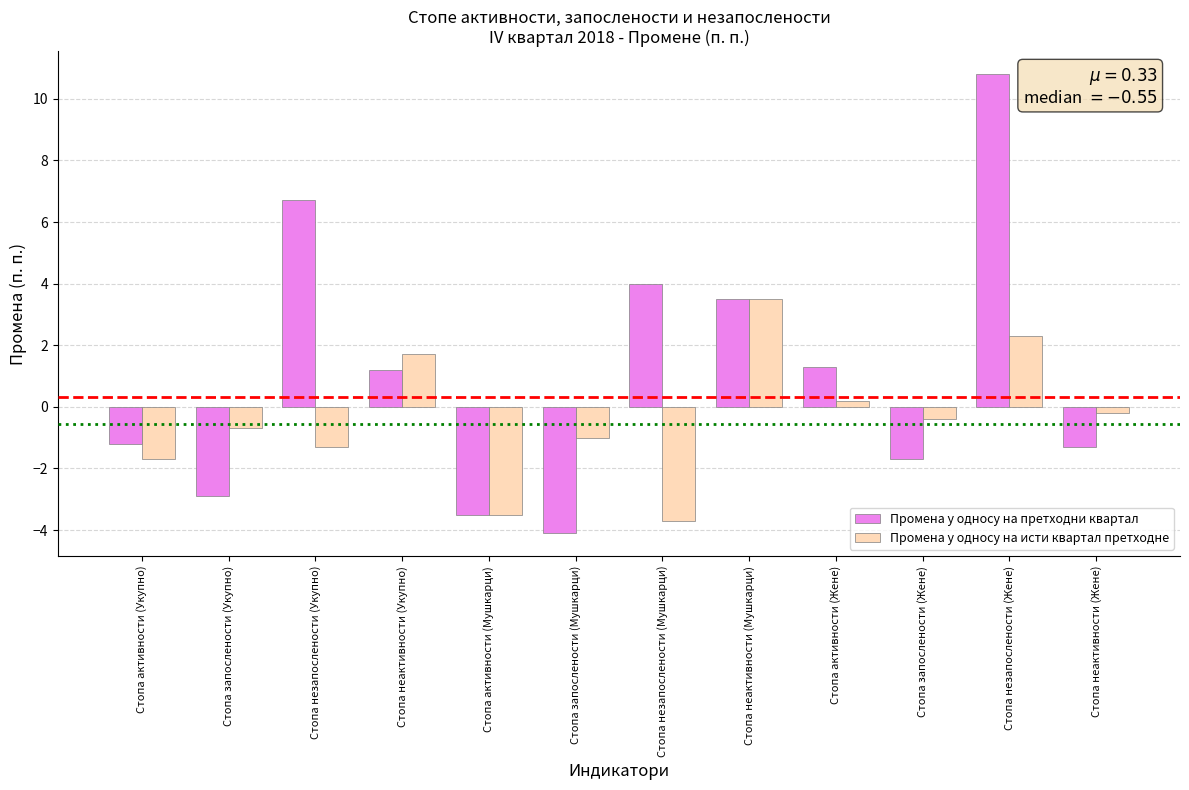

At which category is the sum across all series the highest?

Стопа незапослености (Жене)